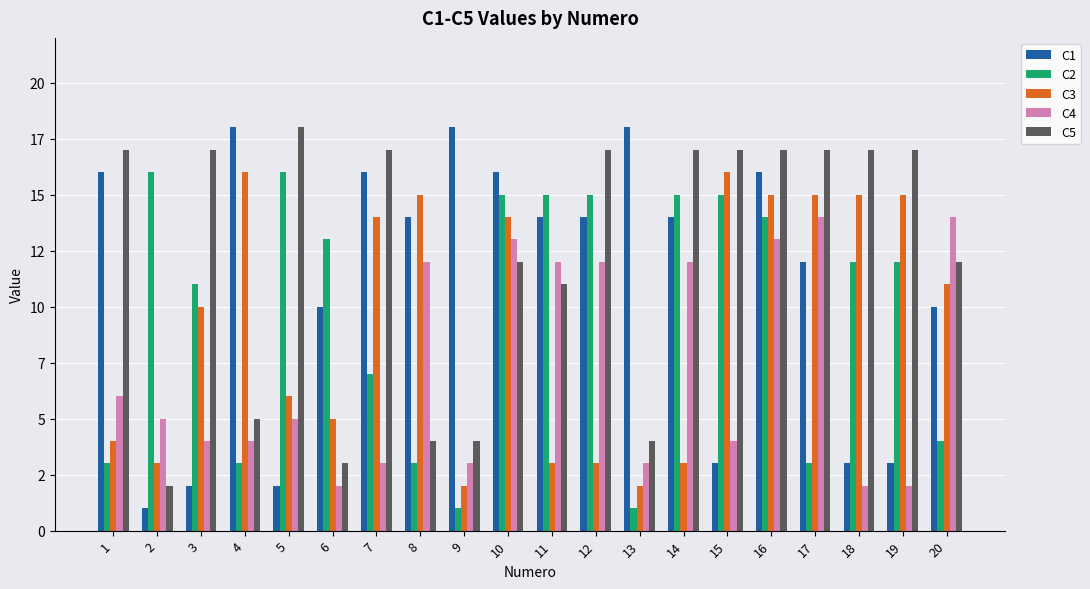

Which series changed the most between 5 and 18?

C3